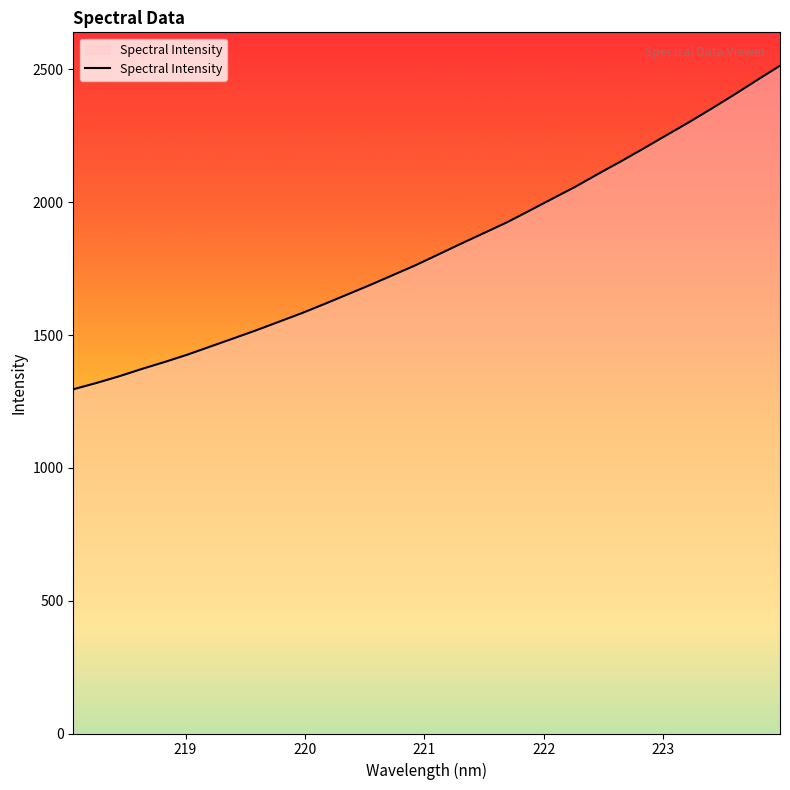

Does the chart have visible grid lines?

No